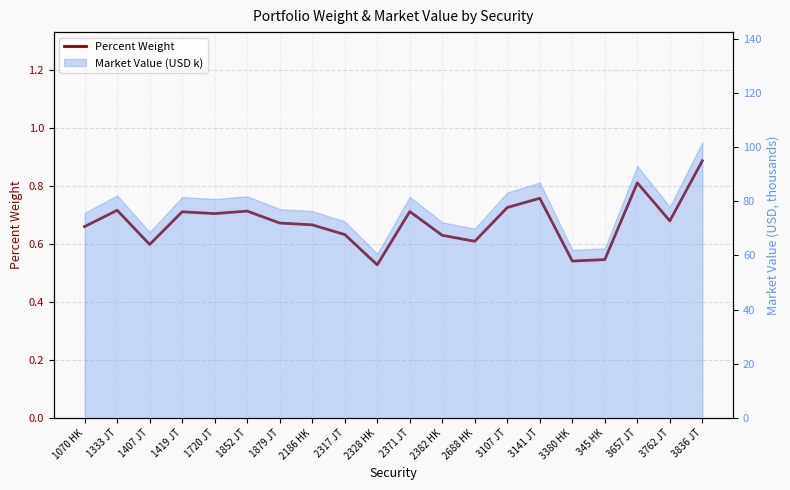

Count the values in the range 0 to 1.

20